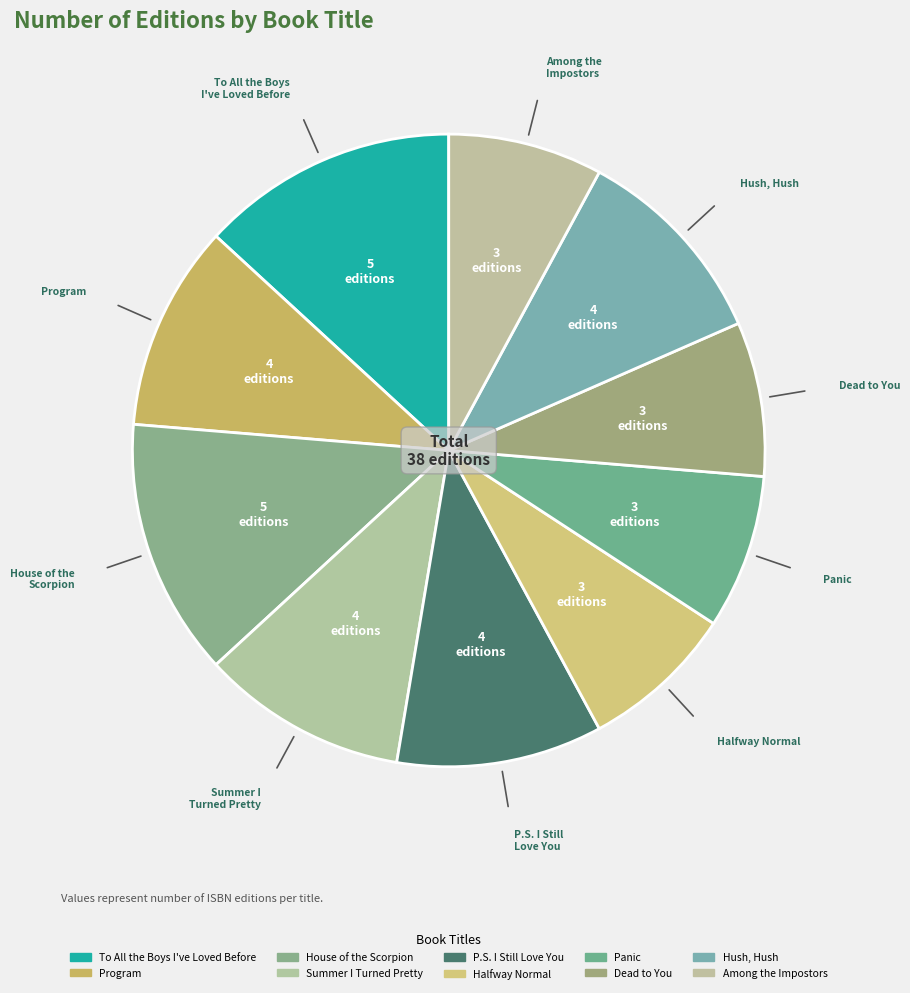

How many segments does this pie chart have?

10